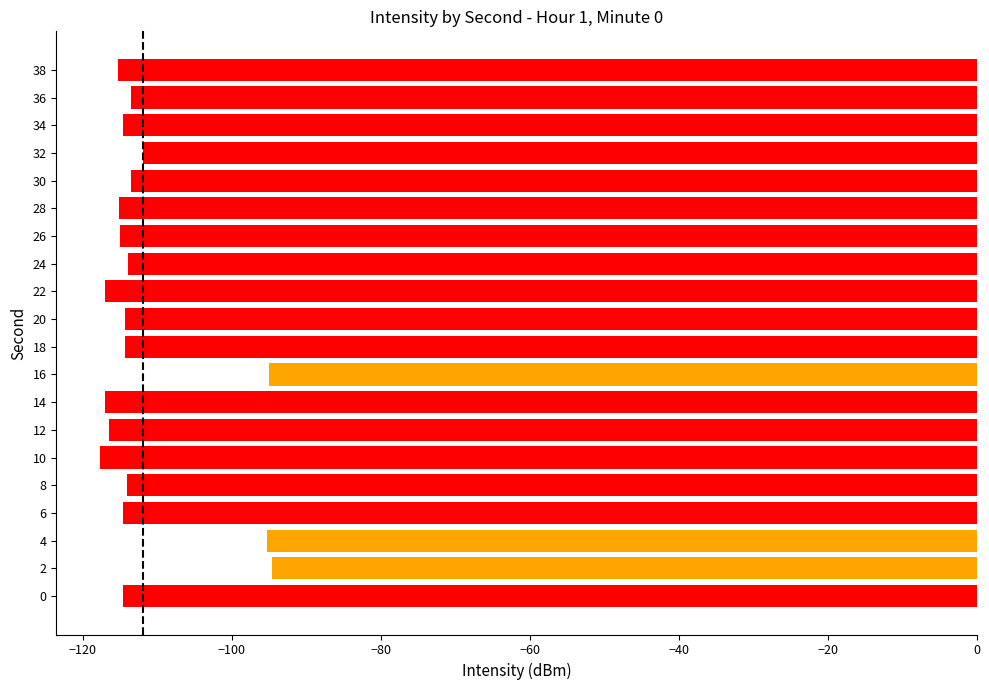

Is it true that the value at 38 is -115.3?

True